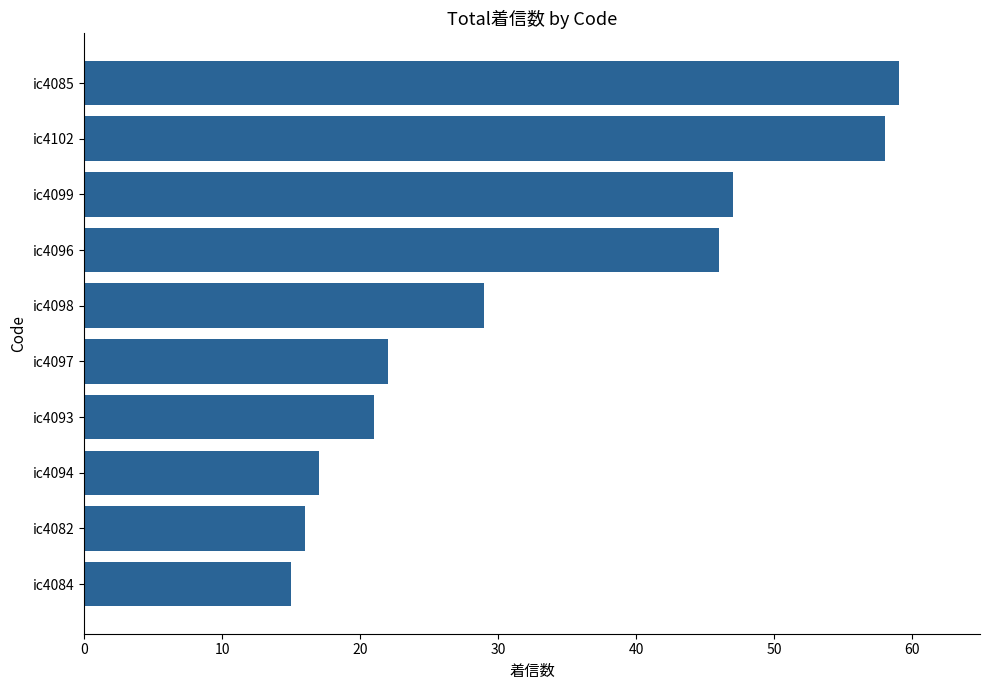

What is the change in value from ic4094 to ic4102?

+41